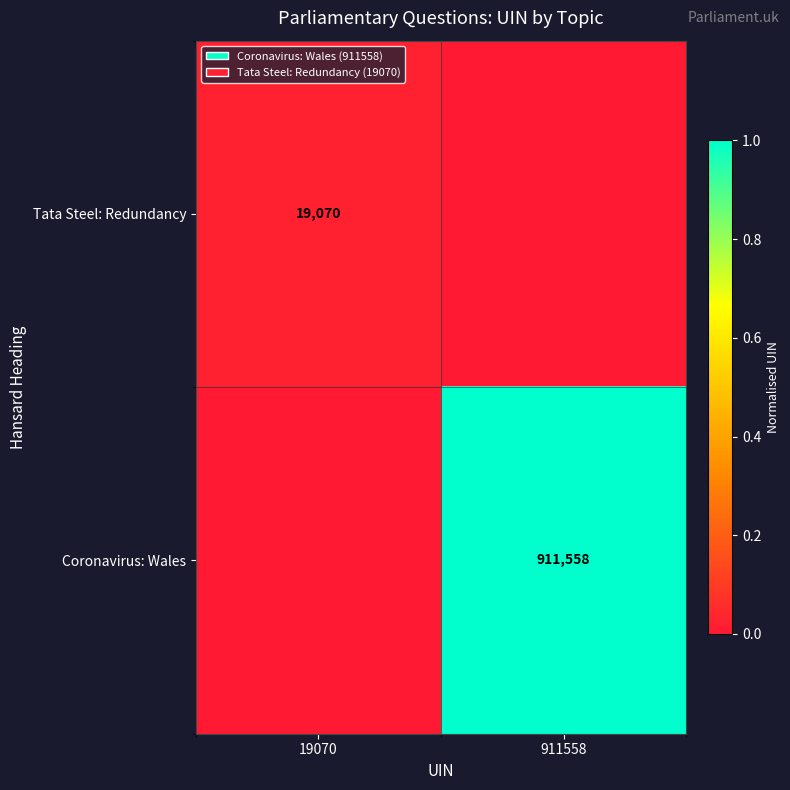

True or false: Coronavirus: Wales has a value of 911558 at 911558.

True